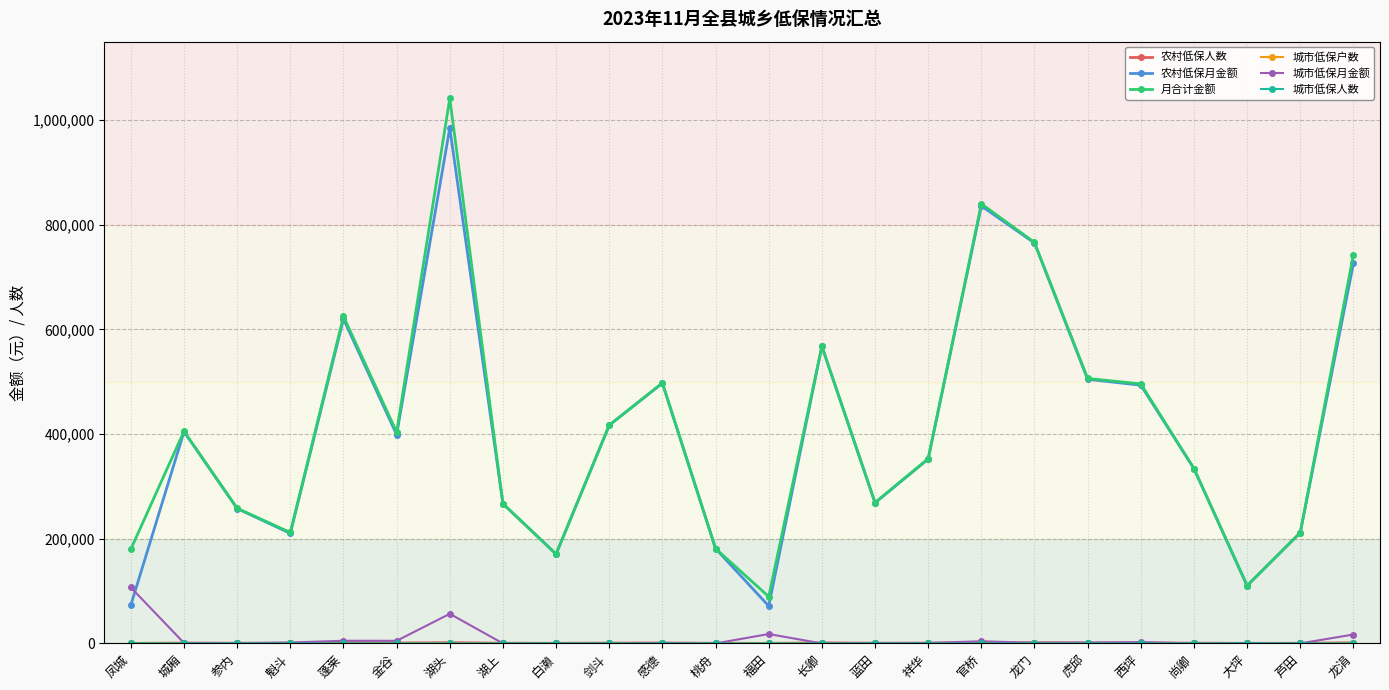

Does the chart display data point markers on the line(s)?

Yes